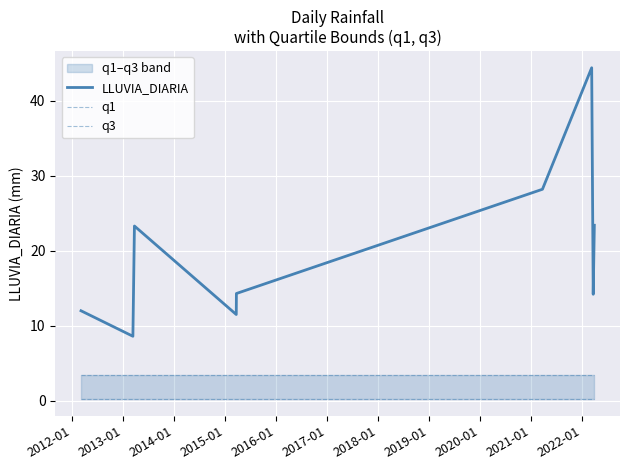

Which series has the widest spread of values?

LLUVIA_DIARIA